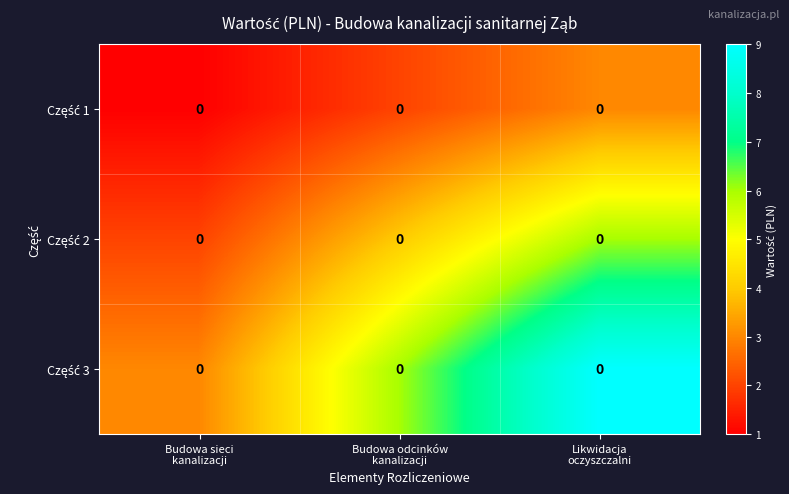

Is it true that Część 3 equals 1 at Budowa sieci kanalizacji?

False